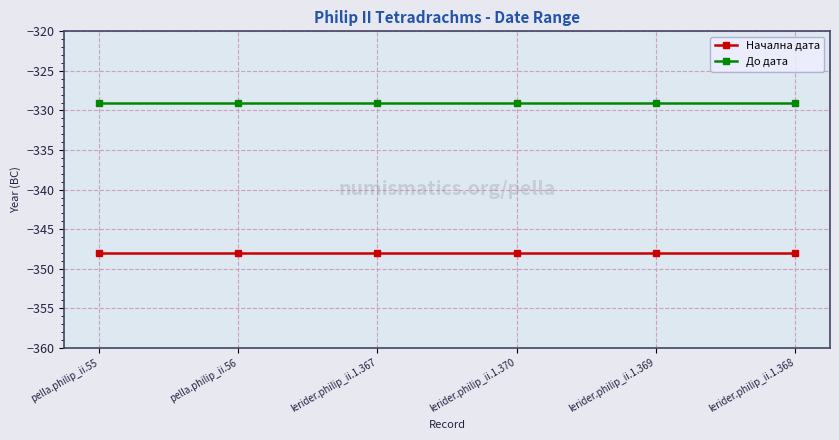

At how many categories does at least one series exceed -336?

6